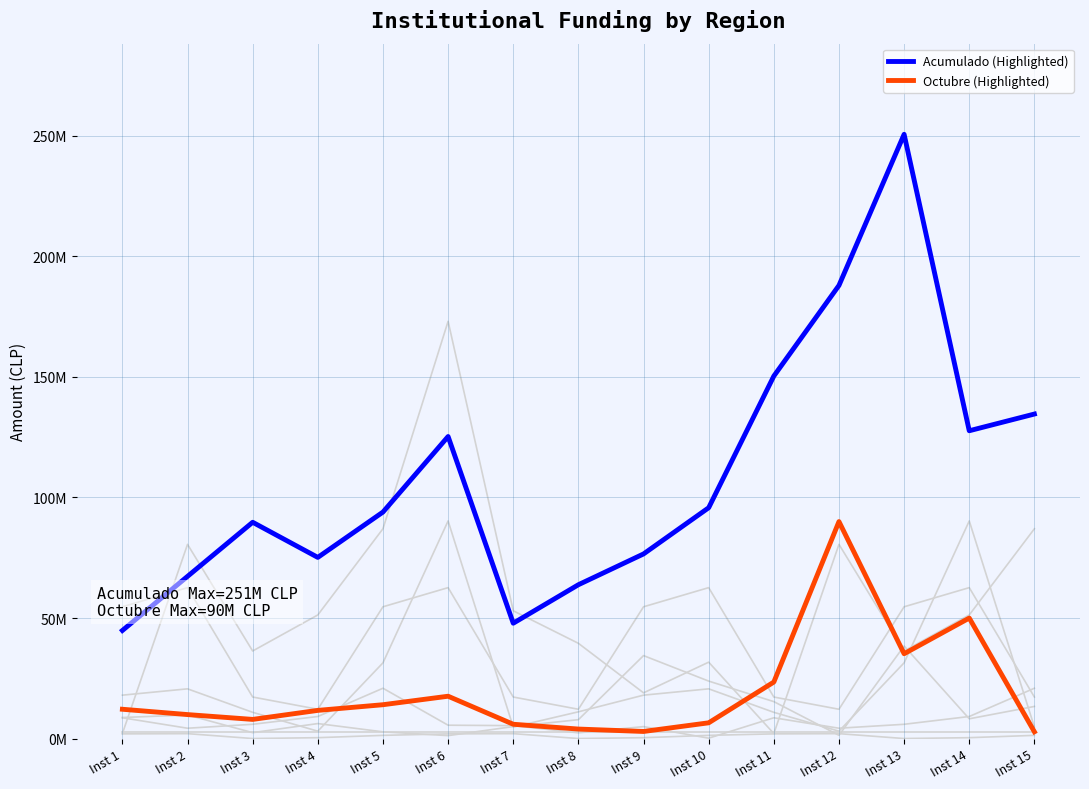

Reading left to right, extract all data points from this chart.

Acumulado (Highlighted): Inst 1=44858878.7	Inst 2=67288318.0	Inst 3=89717757.3	Inst 4=75155319.1	Inst 5=93944148.9	Inst 6=125258865.2	Inst 7=47867912.8	Inst 8=63823883.7	Inst 9=76588660.4	Inst 10=95735825.5	Inst 11=150310638.2	Inst 12=187888297.8	Inst 13=250517730.3	Inst 14=127647767.3	Inst 15=134576636.0
Octubre (Highlighted): Inst 1=12208509.0	Inst 2=10000000.0	Inst 3=8000000.0	Inst 4=11740121.7	Inst 5=14088146.0	Inst 6=17610182.5	Inst 7=5989053.0	Inst 8=4000000.0	Inst 9=3000000.0	Inst 10=6587958.3	Inst 11=23480243.3	Inst 12=90000000.0	Inst 13=35220365.0	Inst 14=50000000.0	Inst 15=2861768.0